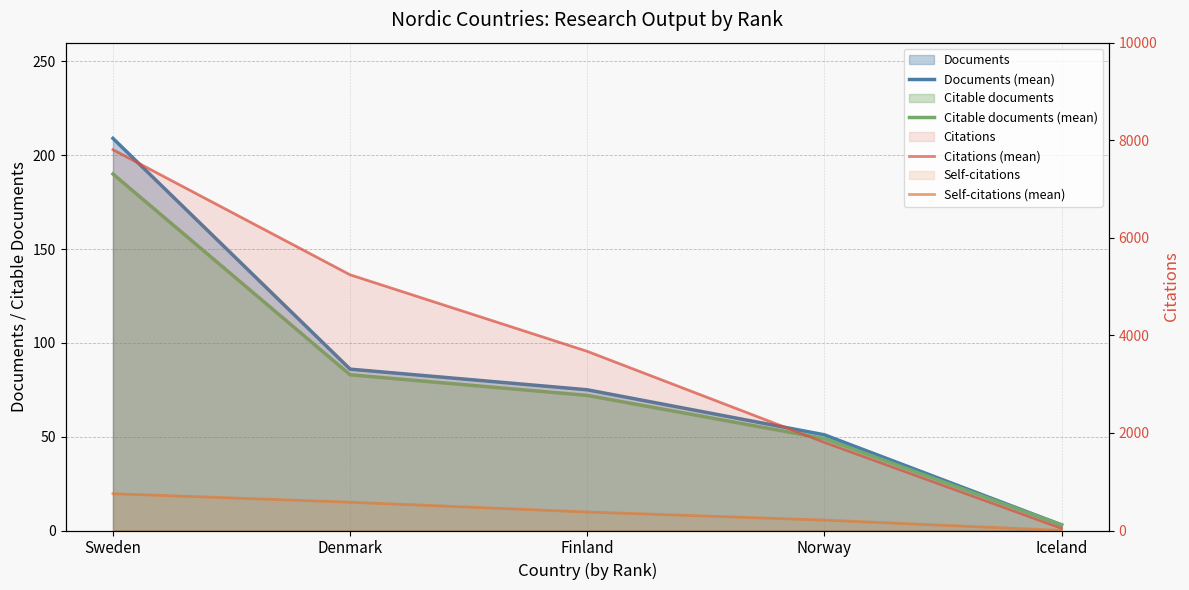

True or false: Self-citations (mean) and Citable documents (mean) cross at least once.

True